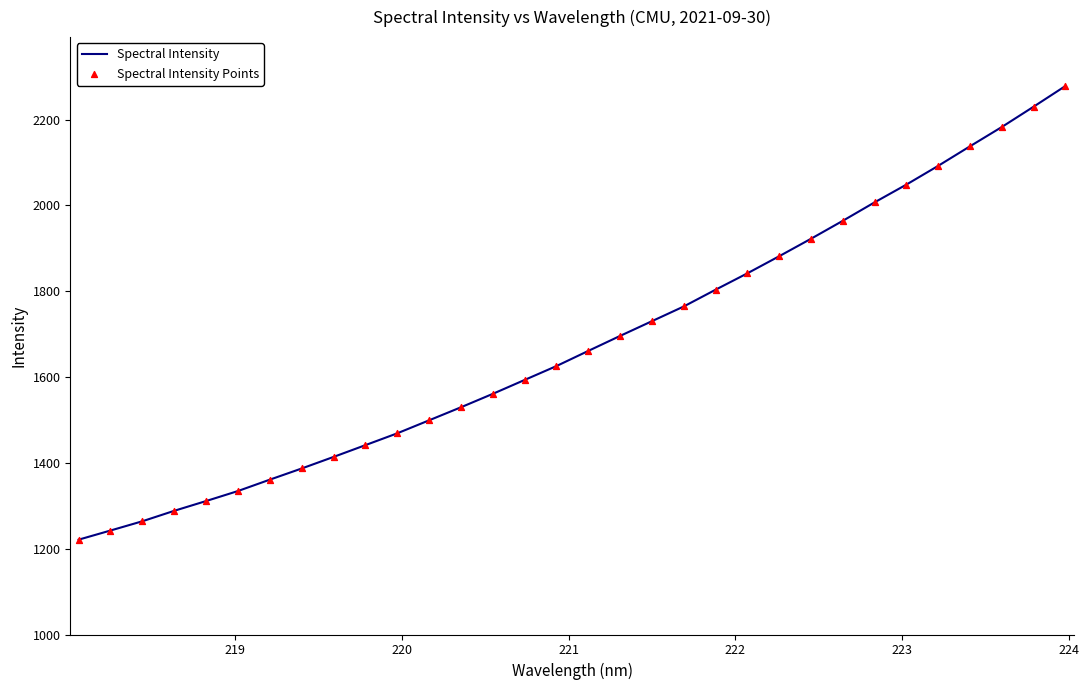

What is the difference between the maximum and minimum values?

1057.5